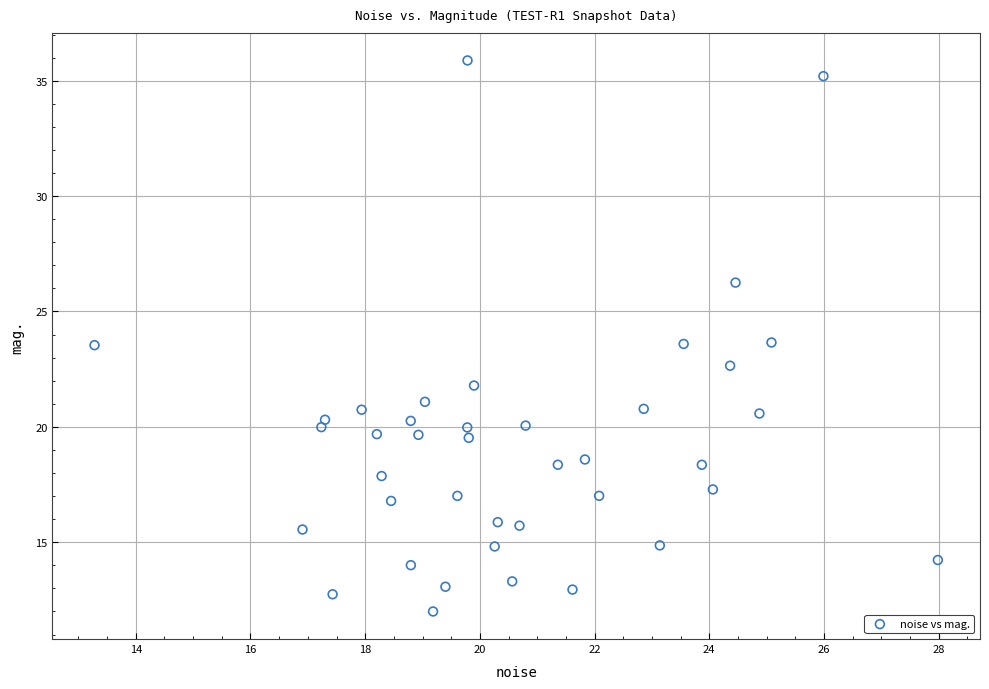

What is the range of X values (max minus min)?

14.7